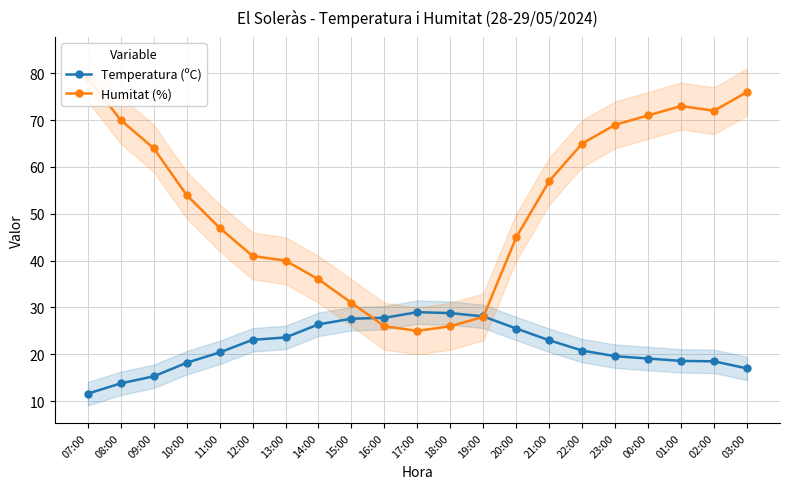

The Temperatura (ºC) series shows 19.1 at 00:00. True or false?

True